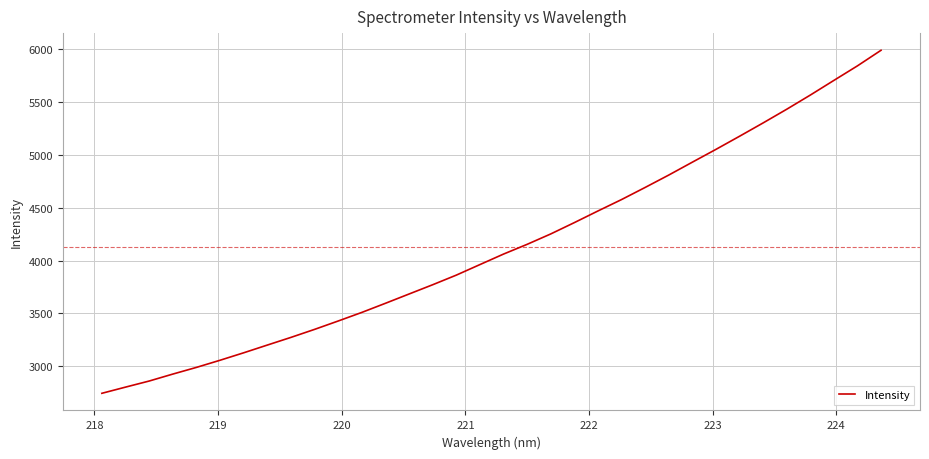

Does the chart have visible grid lines?

Yes